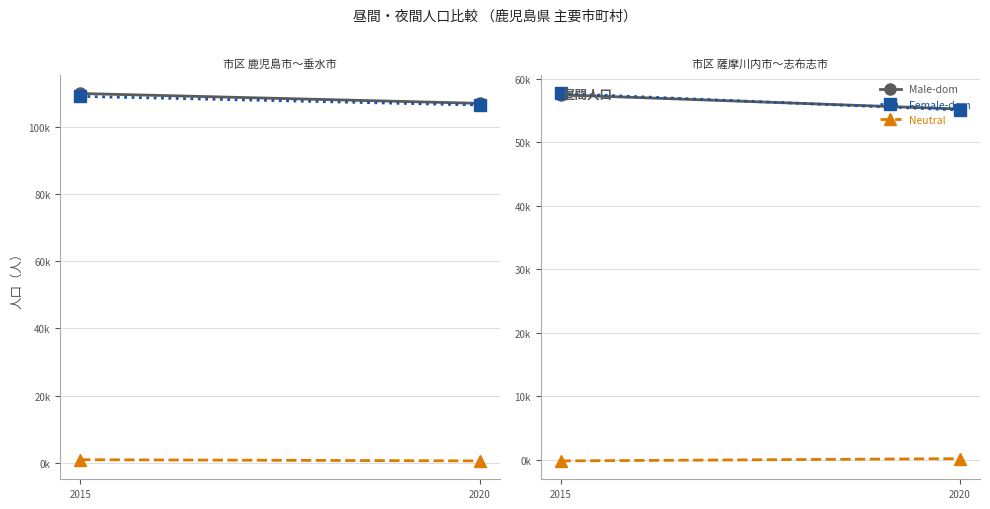

How many values in the Male-dom series exceed 57501?

1